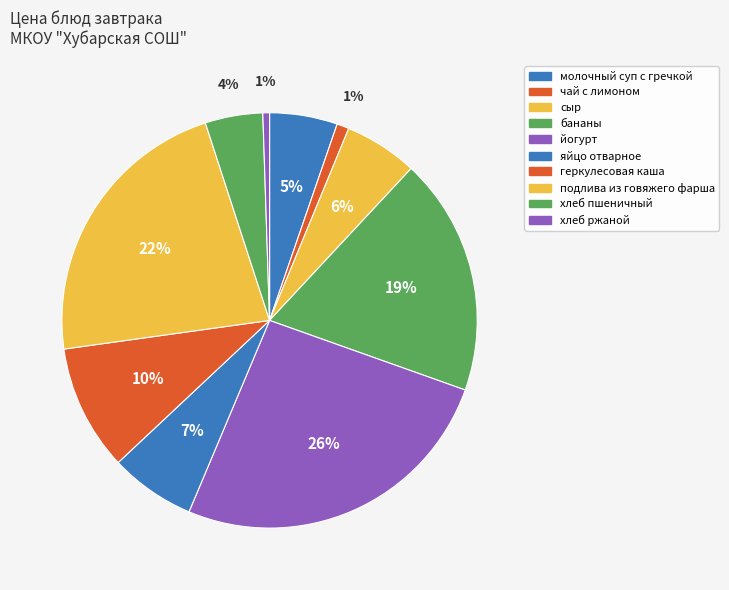

Which category has the biggest portion of the pie?

йогурт